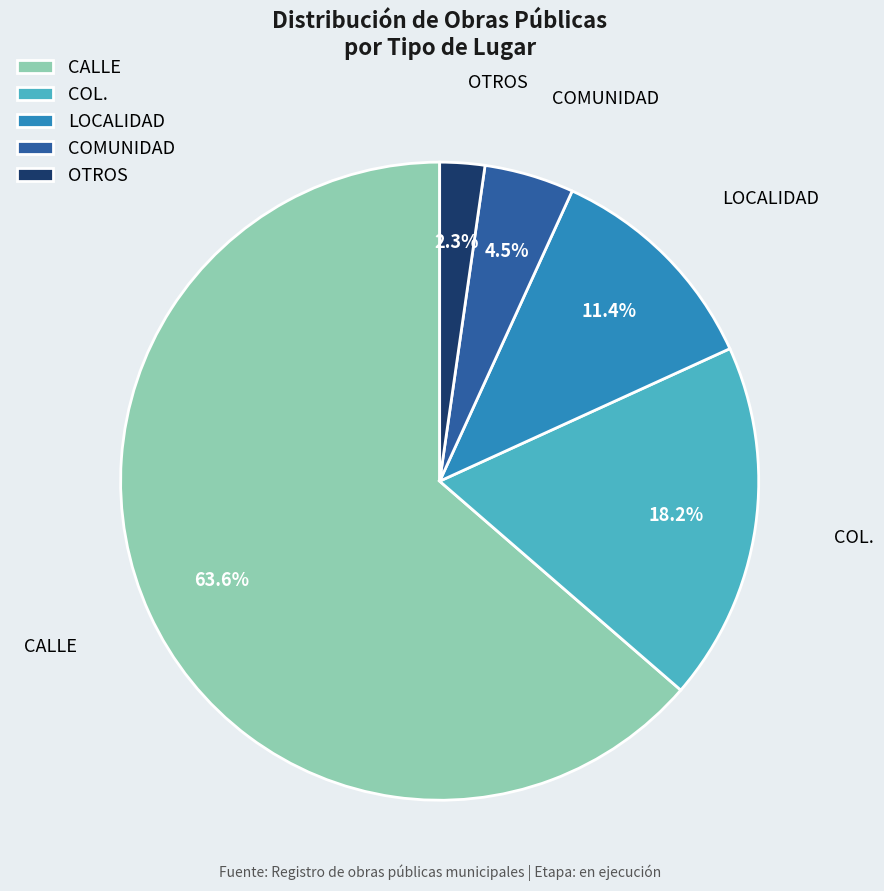

Does OTROS represent more than half of the total?

No